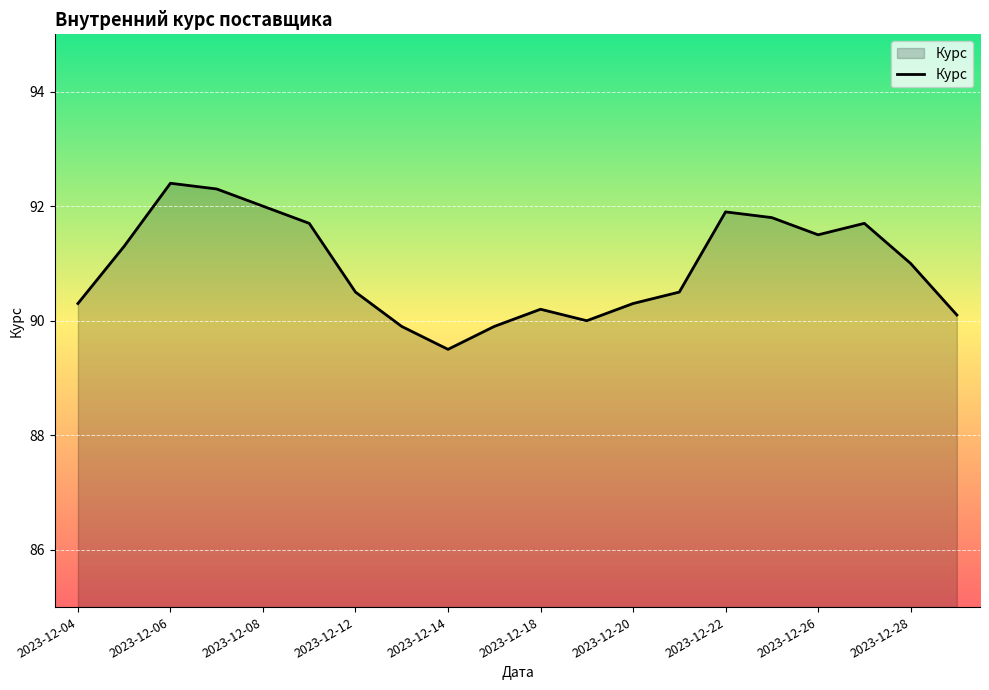

What is the greatest value displayed?

92.4